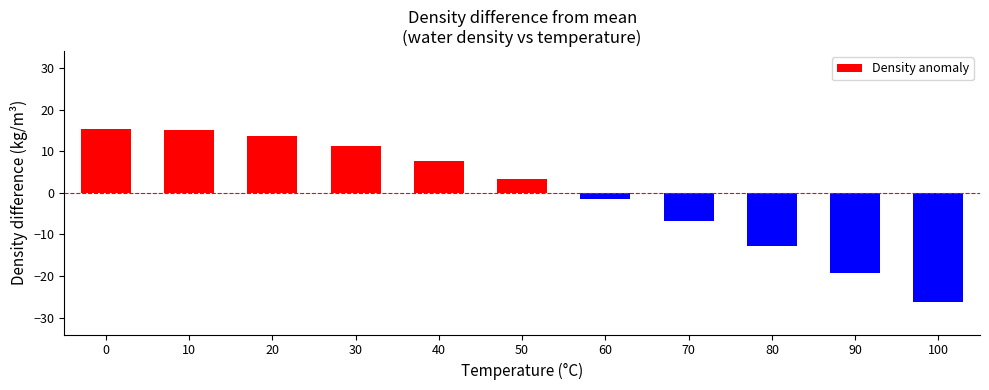

How many values are below 3?

5